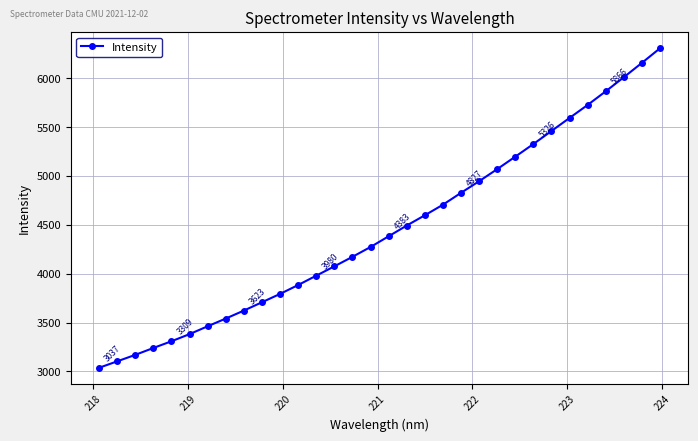

True or false: there are more than 2 points higher than both neighbors.

False